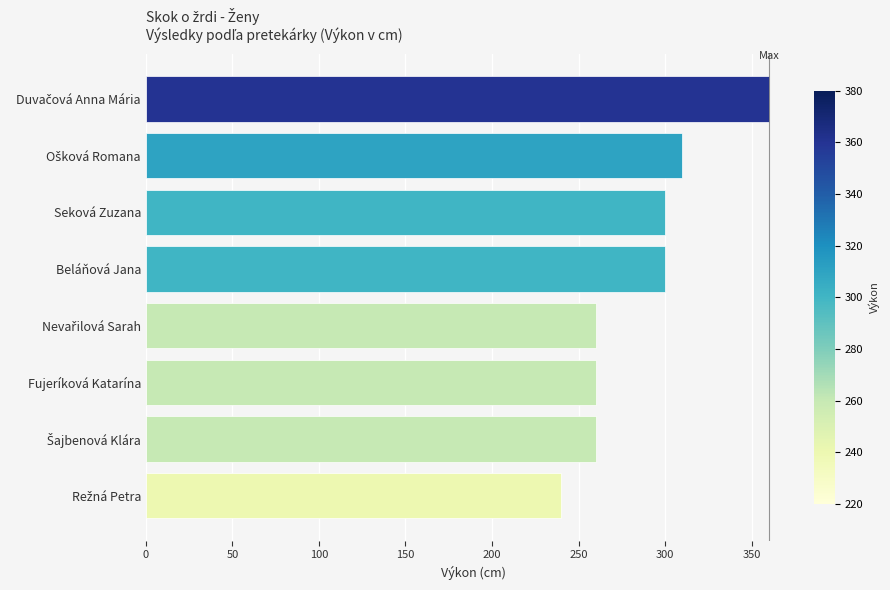

How many data points are less than 300?

4